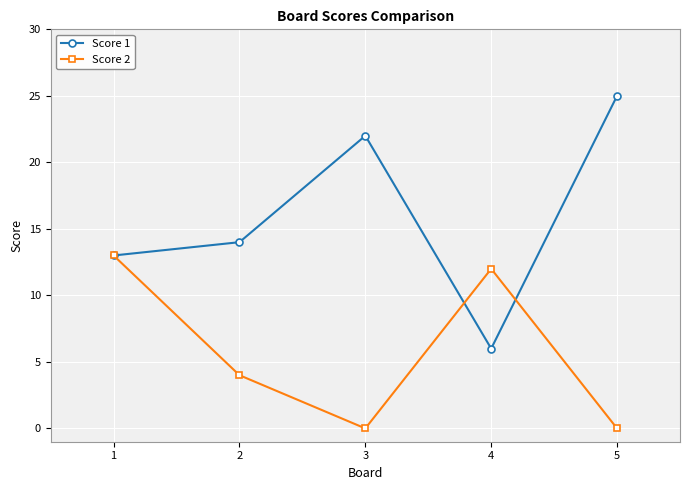

At which label does Score 1 reach its minimum?

4